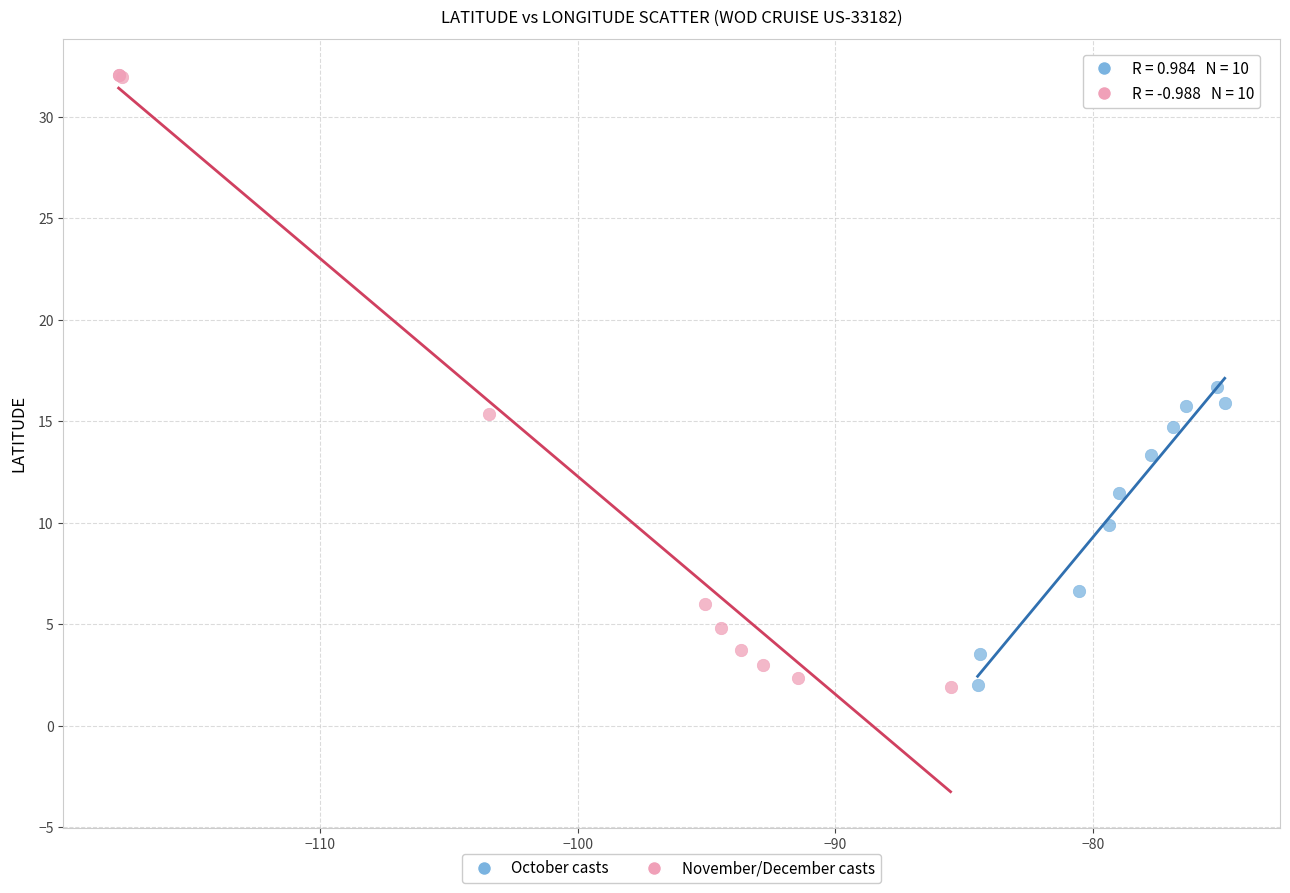

Which series reaches the maximum Y coordinate?

November/December casts